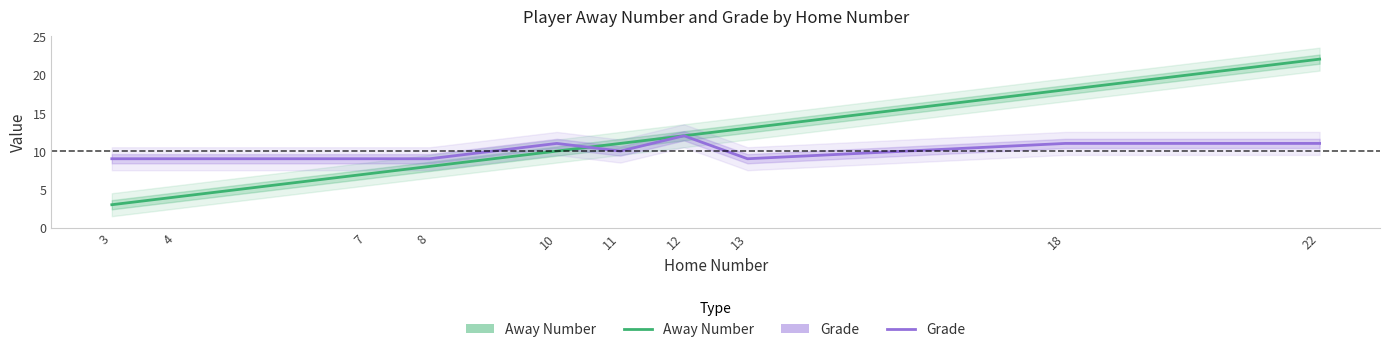

Where is Grade nearest to the value 10?

11